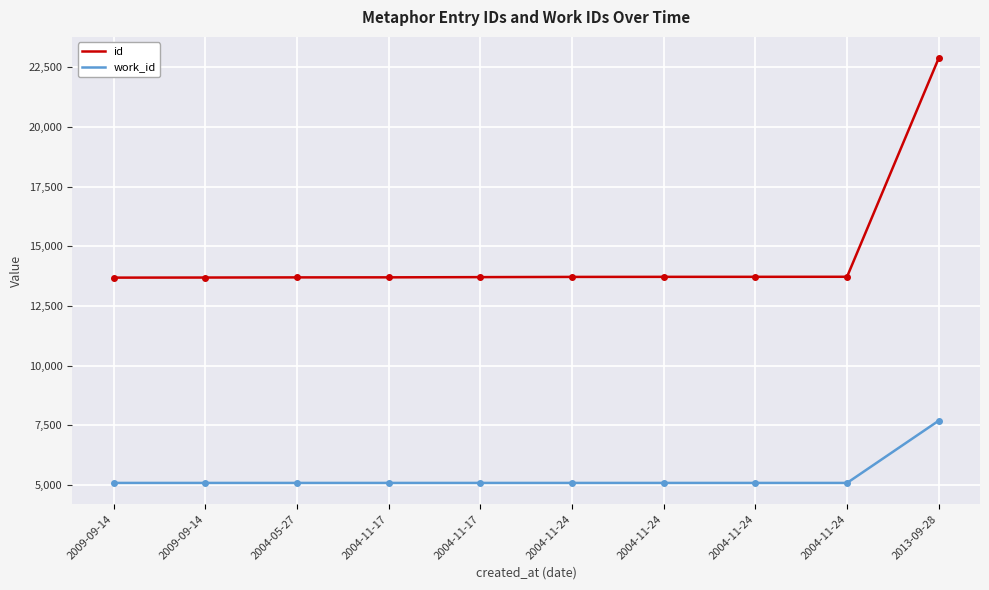

How many lines are shown in the chart?

2